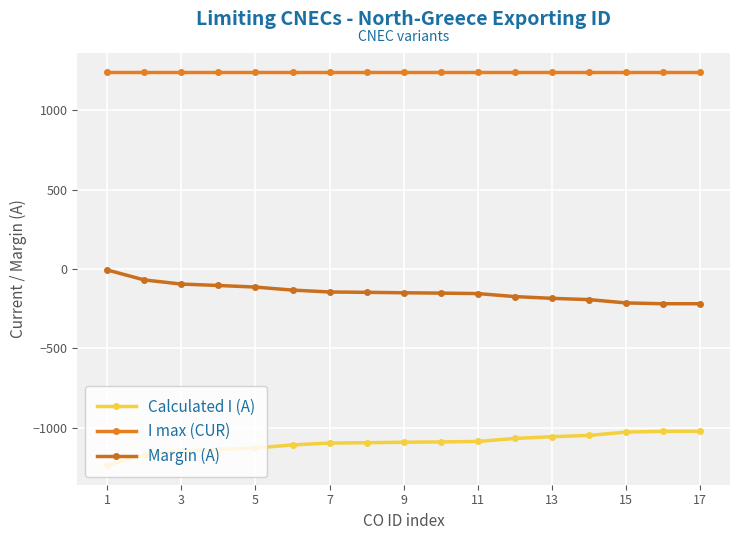

Rank the series by their average value, from lowest to highest.

Calculated I (A), Margin (A), I max (CUR)